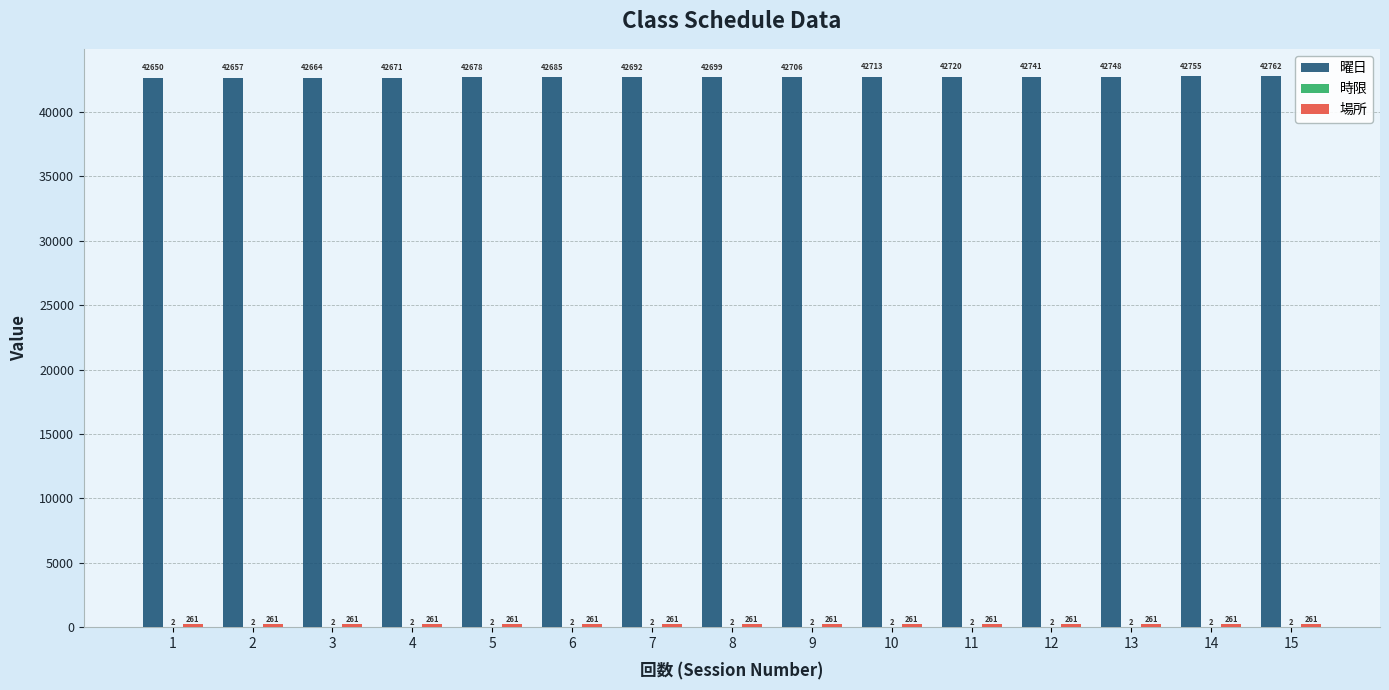

What is the total value across all series at 12?

43004